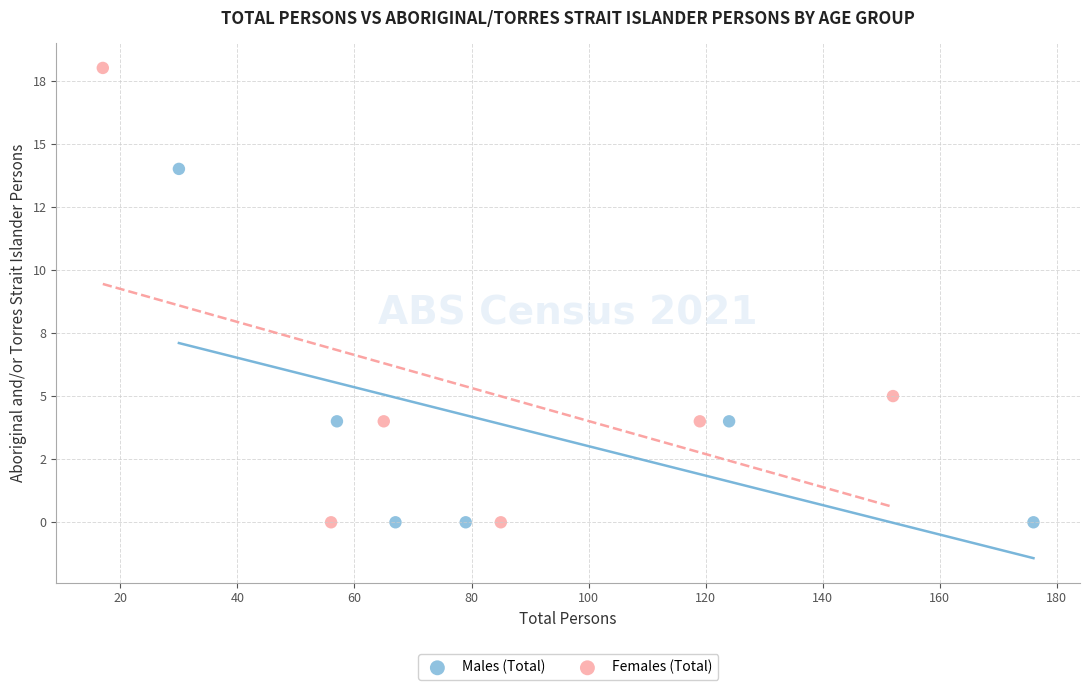

What are all the series names shown in the legend?

Males (Total), Females (Total)